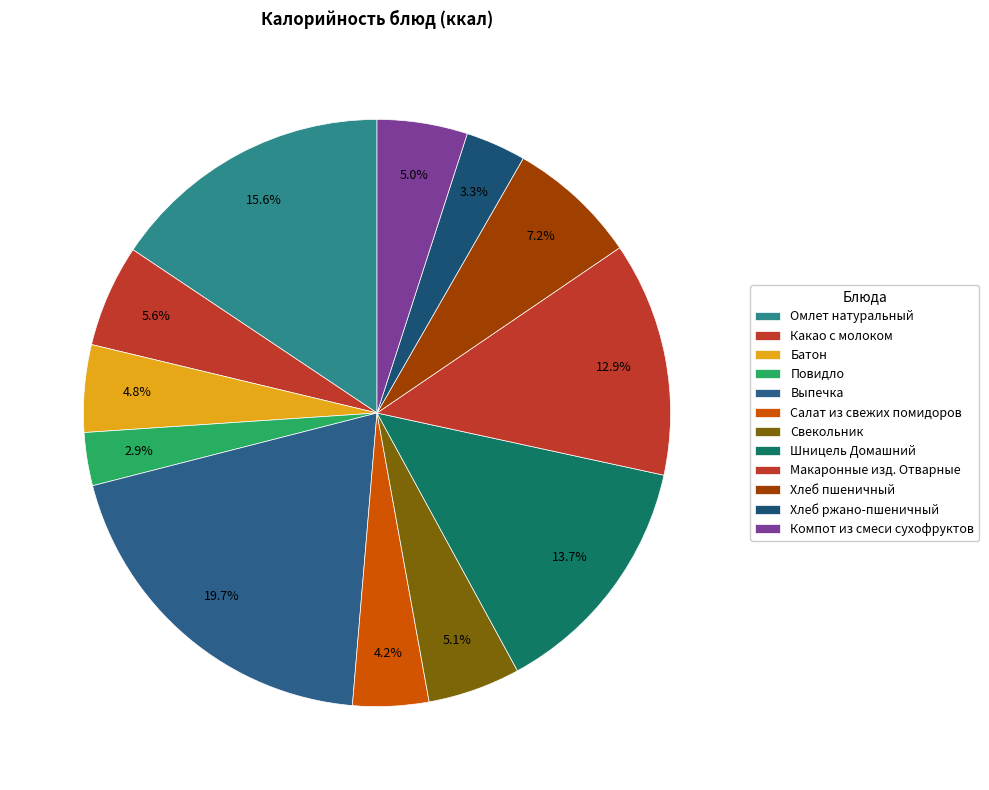

Count the number of slices in the pie.

12